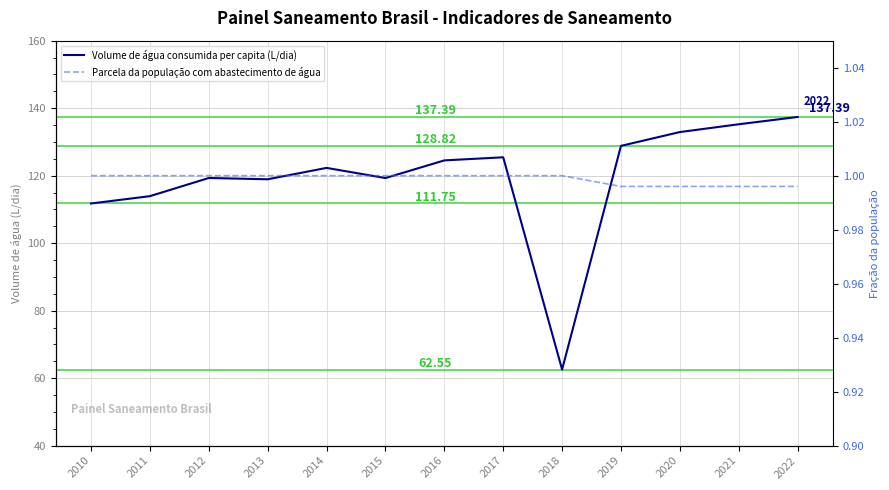

What is the minimum value shown in the chart?

1.0